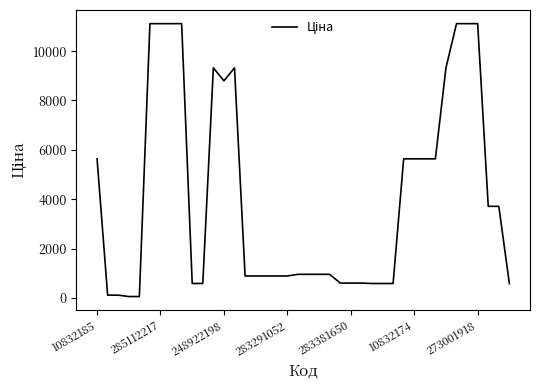

The value at 273001918 is 11113.6. True or false?

True